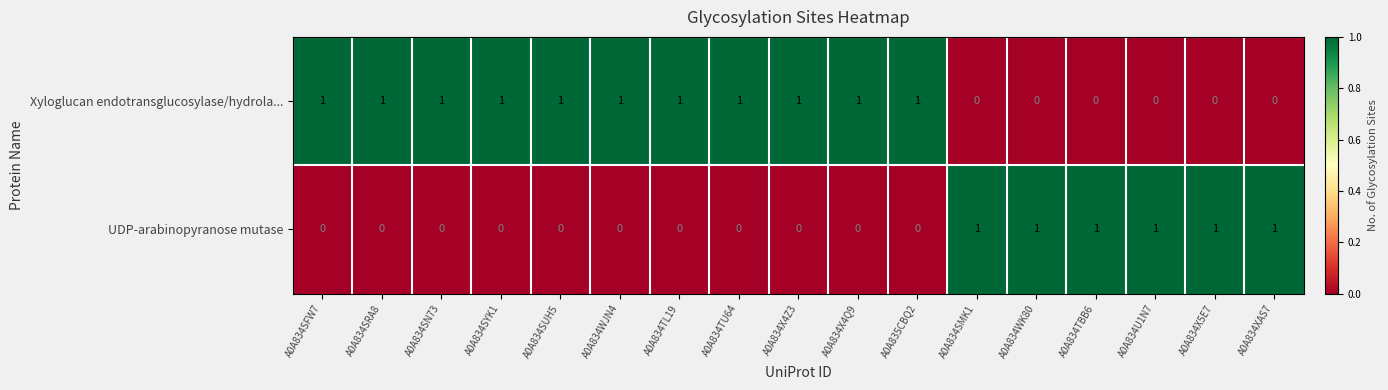

What is the sum of all UDP-arabinopyranose mutase values?

6